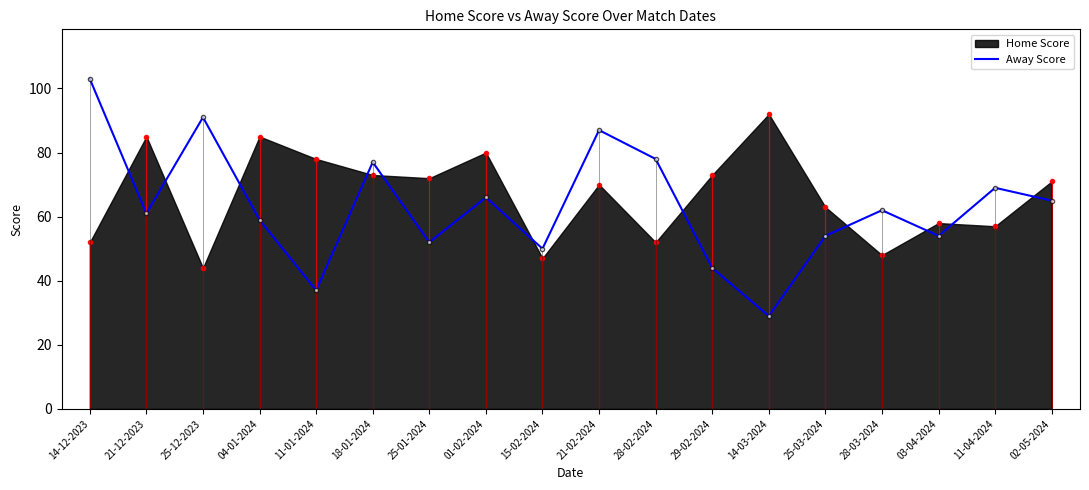

How many data points are less than 62?

9